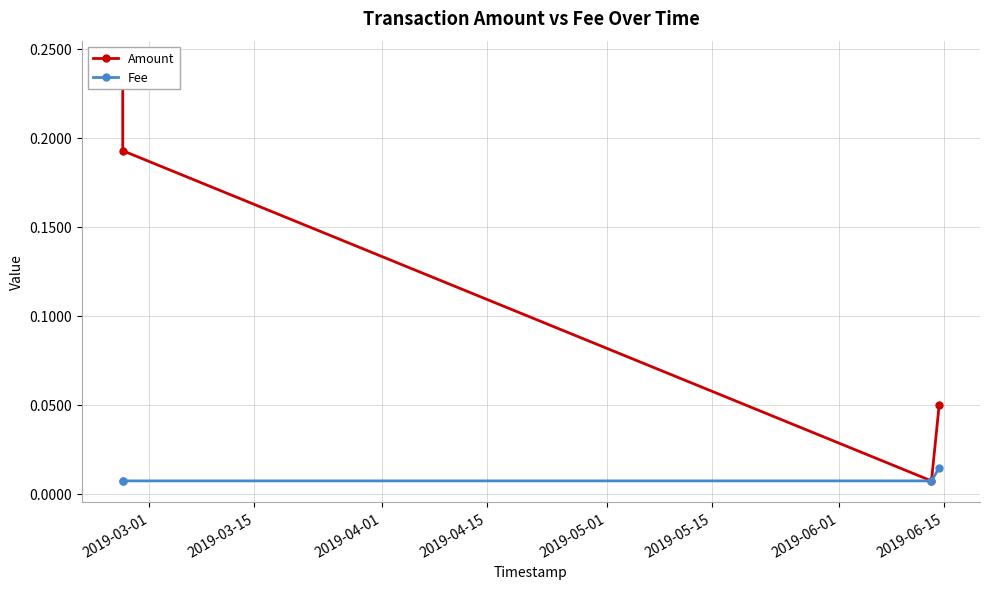

How many Fee values are between 0 and 1?

4